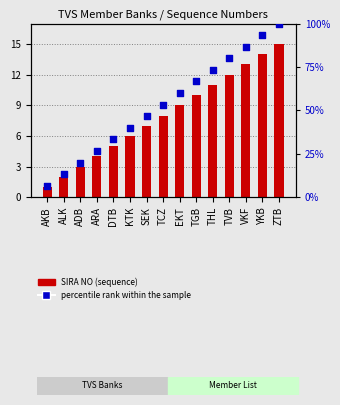

At how many categories does at least one series exceed 99?

1